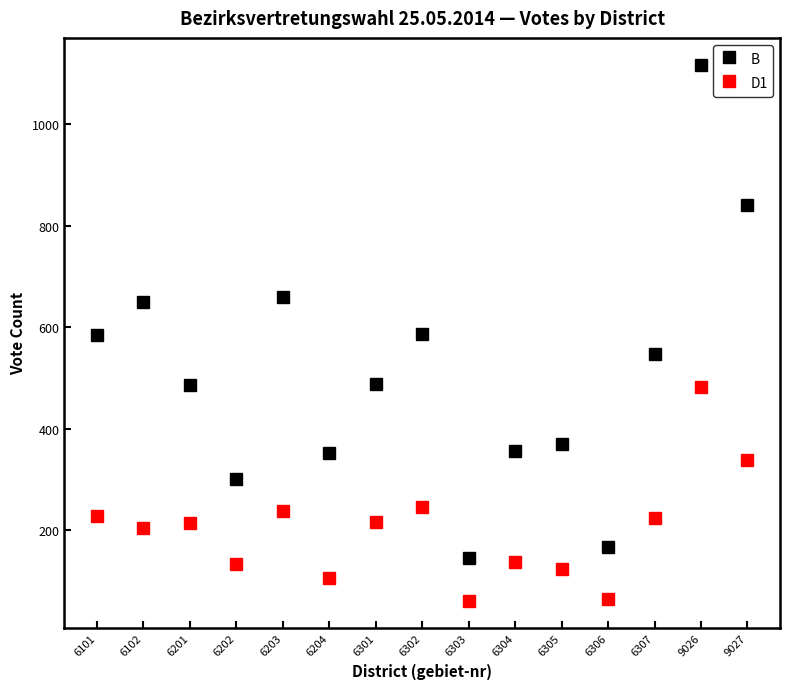

At which category is the sum across all series the highest?

9026